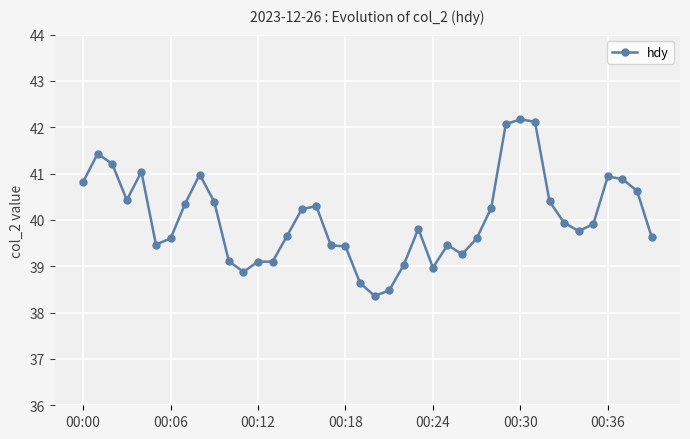

What is the smallest value displayed?

38.4